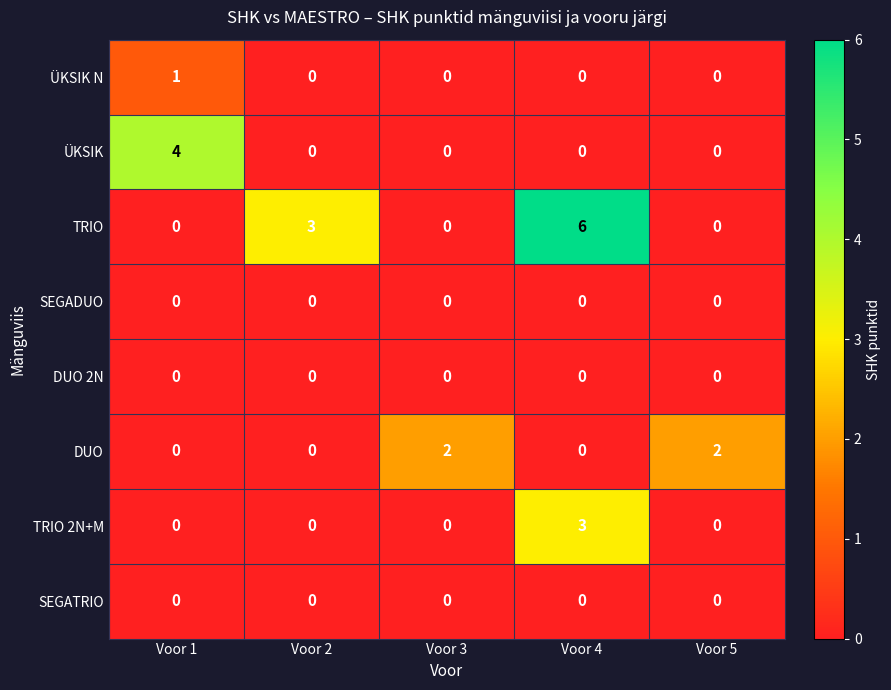

What is the sum of all ÜKSIK values?

4